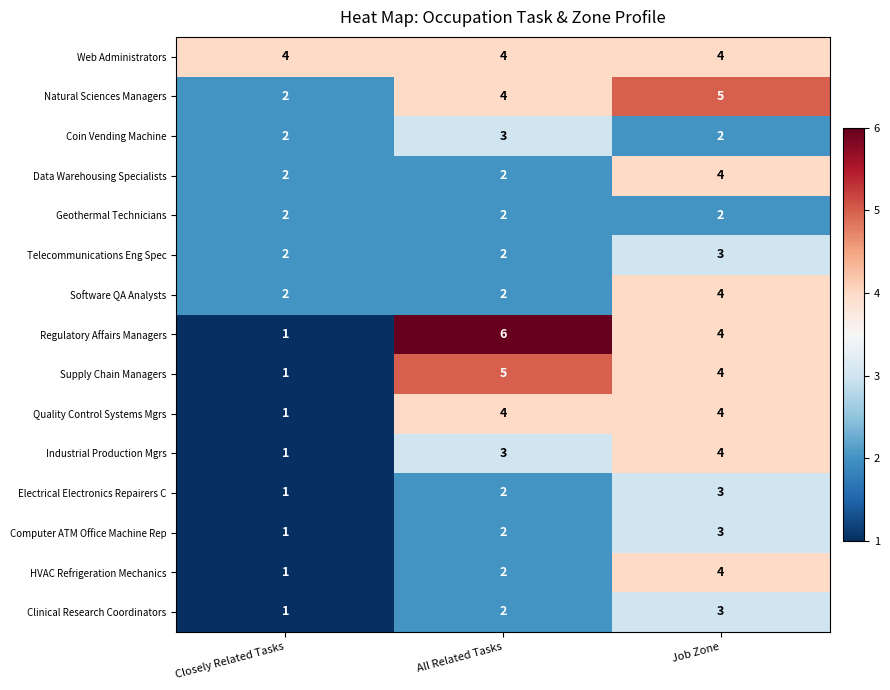

Count the number of categories in the chart.

3